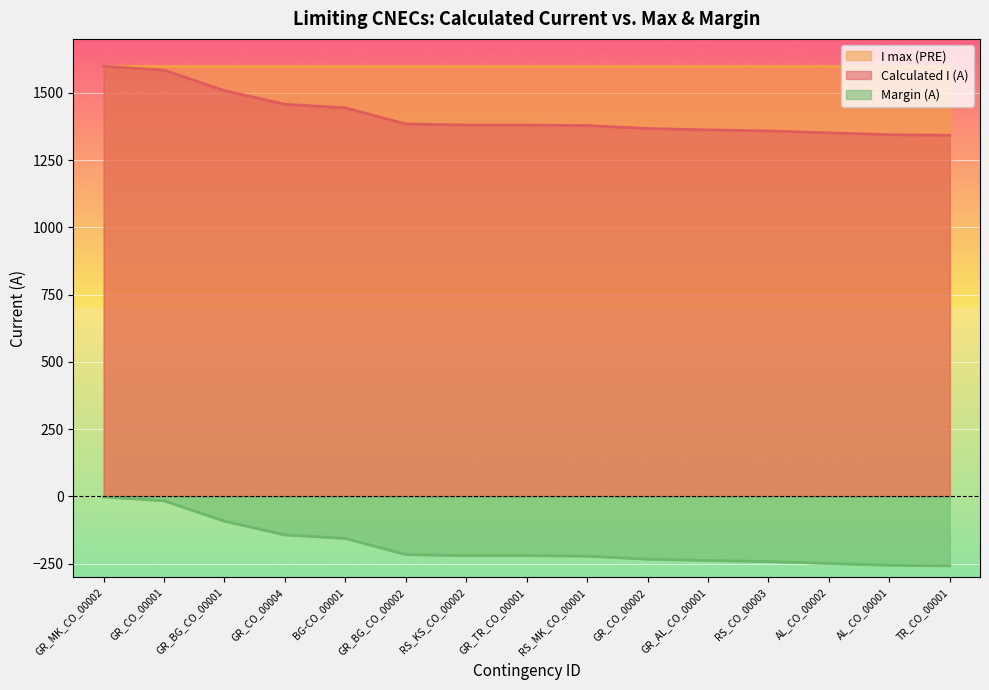

What value does the Margin (A) series have at GR_BG_CO_00001?

-92